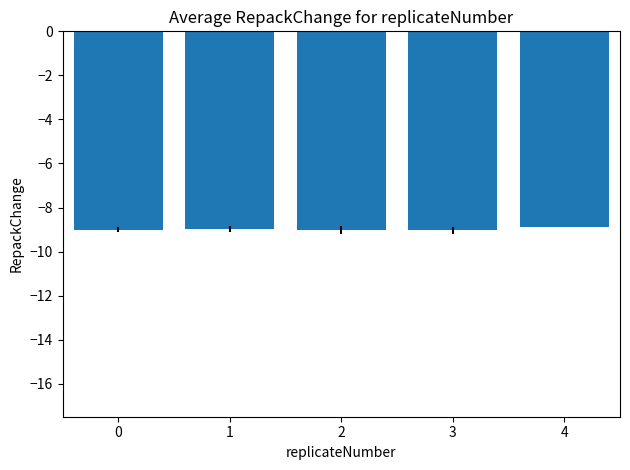

What is the value of the 4th bar from the left?

-9.0